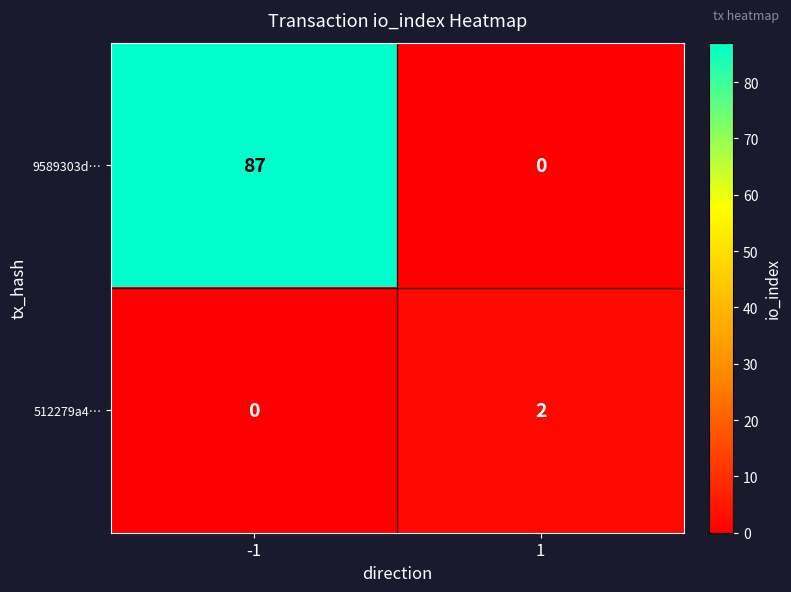

List the series in order of their overall mean, highest first.

9589303d…, 512279a4…